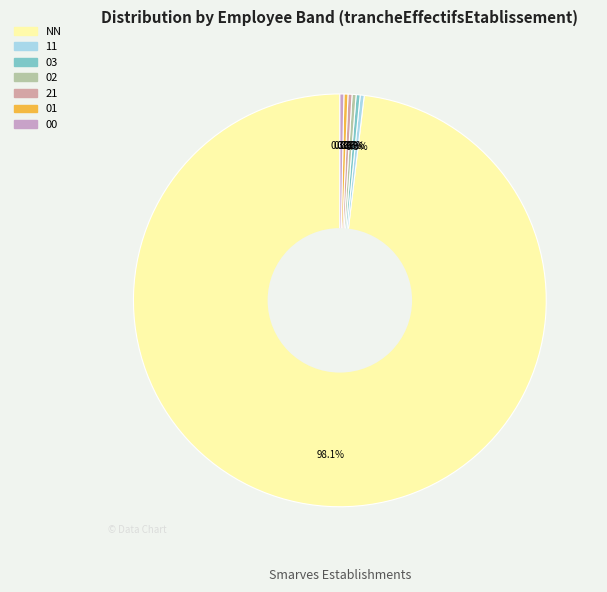

Which has a higher value, 21 or NN?

NN